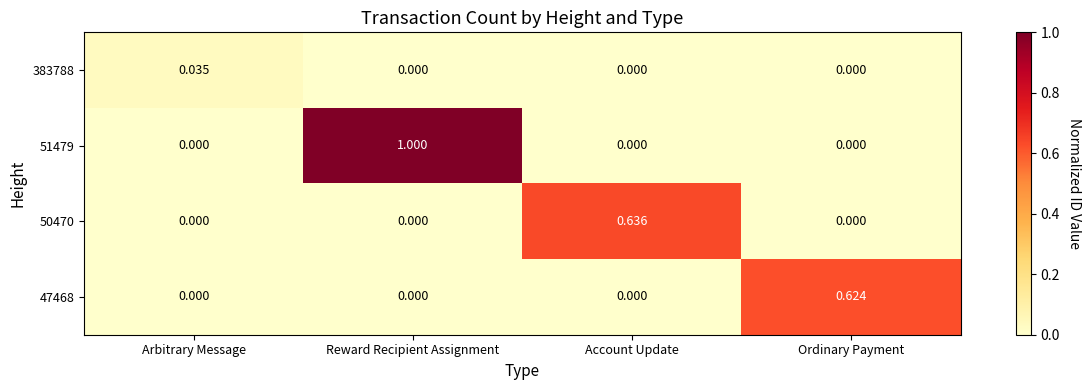

Which series has the widest spread of values?

51479